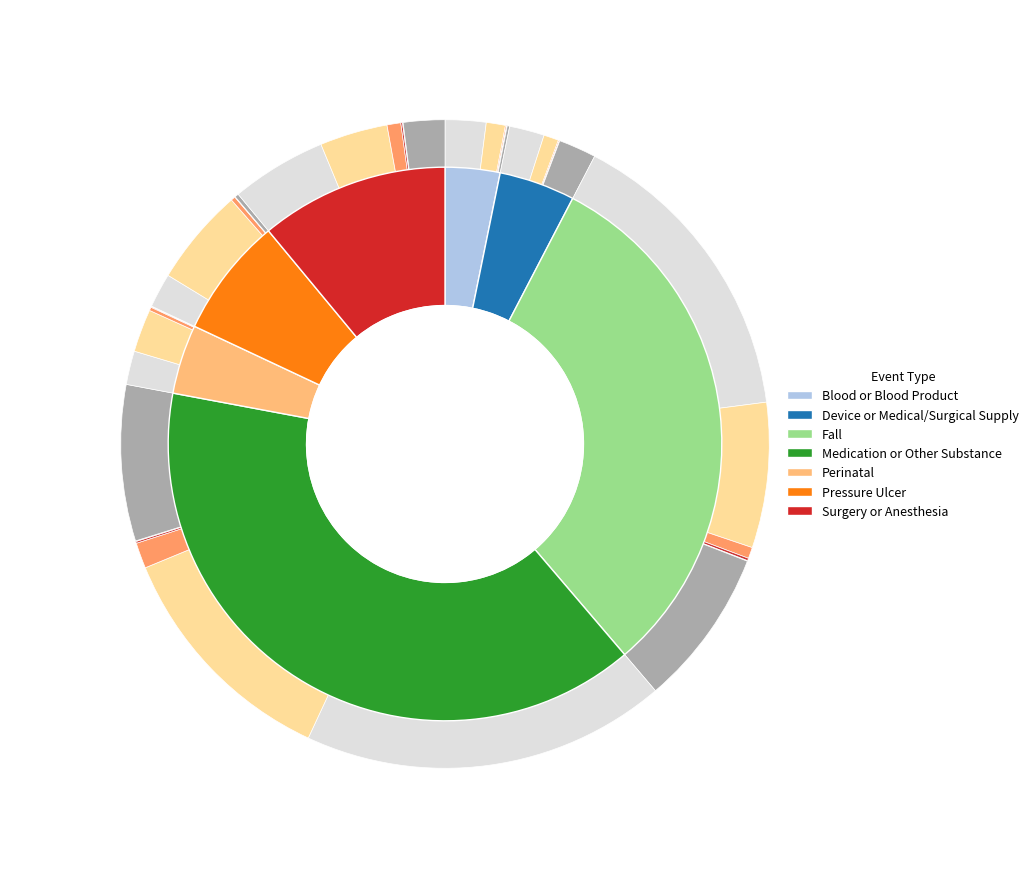

Is there a majority slice in this chart?

No